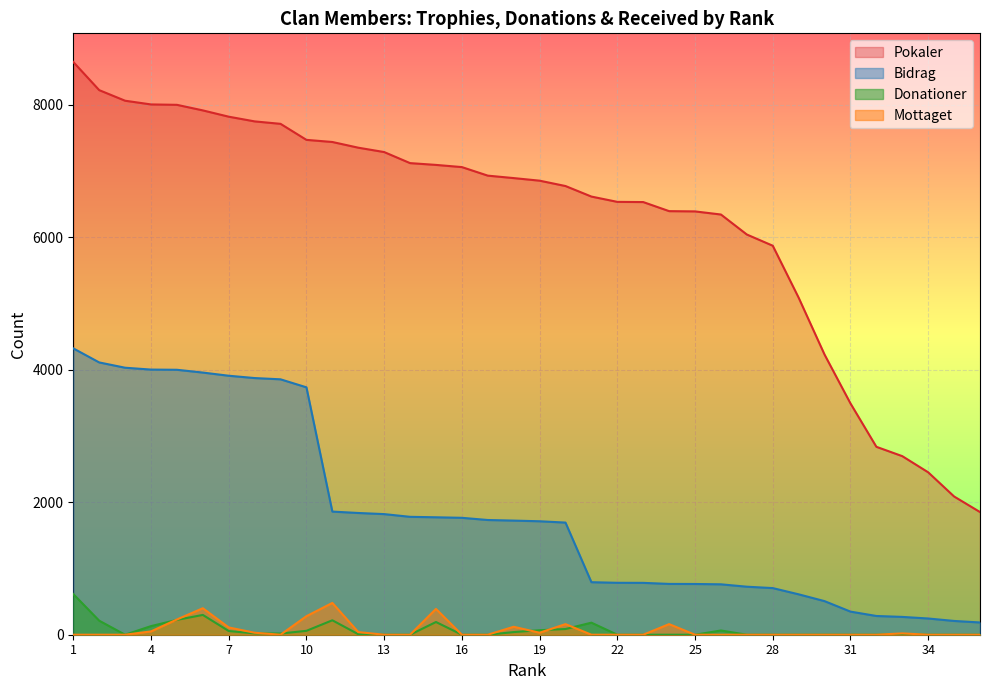

The value of Mottaget at 9 is -251. True or false?

False